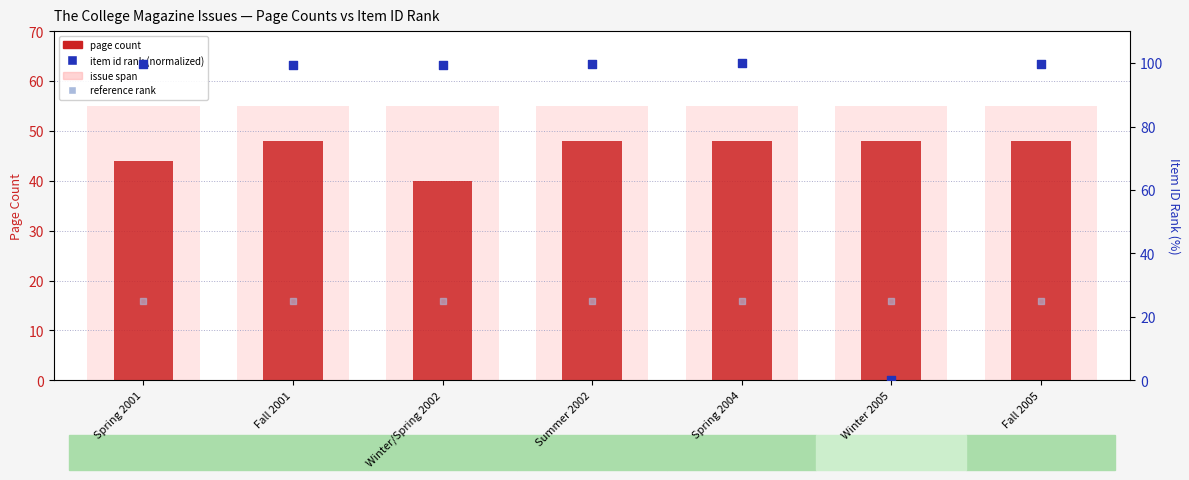

Which series has the largest Y range (max minus min)?

item id rank (normalized)